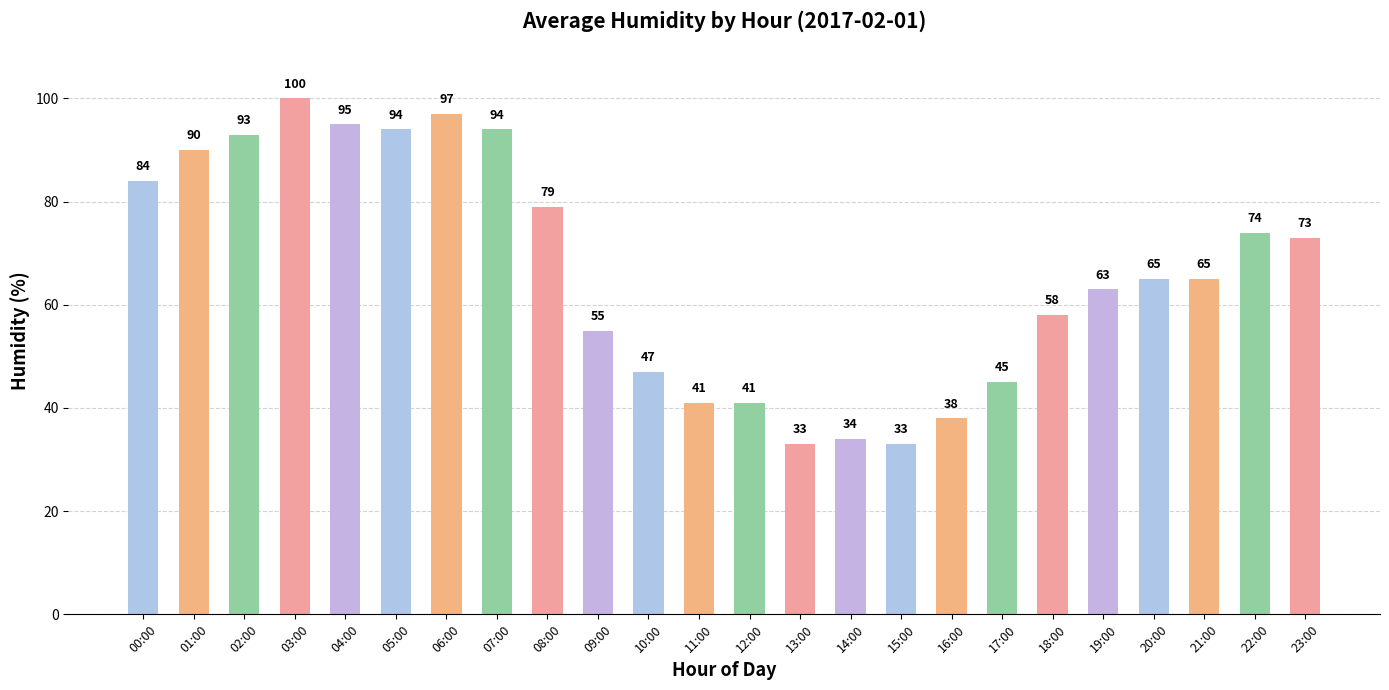

At which label does the data first exceed 65?

00:00